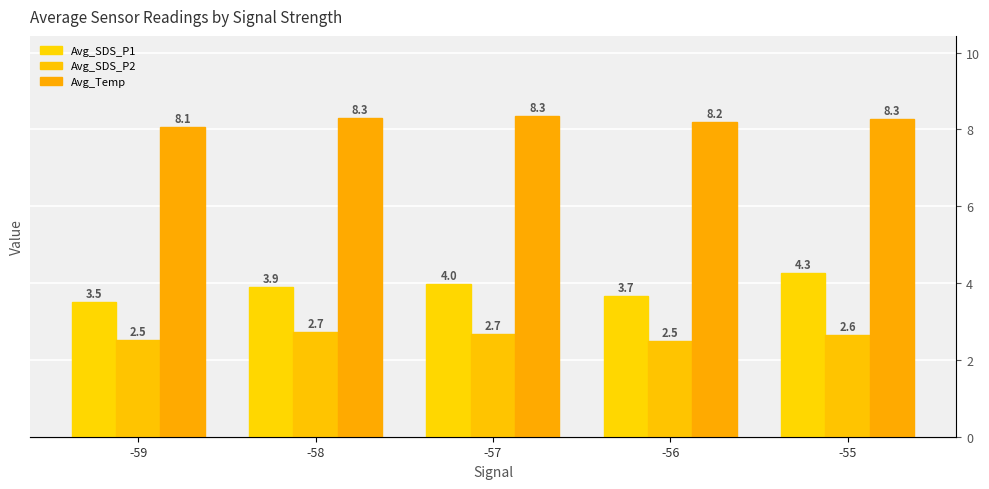

Reading left to right, extract all data points from this chart.

Avg_SDS_P1: 3.5	3.9	4.0	3.7	4.3
Avg_SDS_P2: 2.5	2.7	2.7	2.5	2.6
Avg_Temp: 8.1	8.3	8.3	8.2	8.3